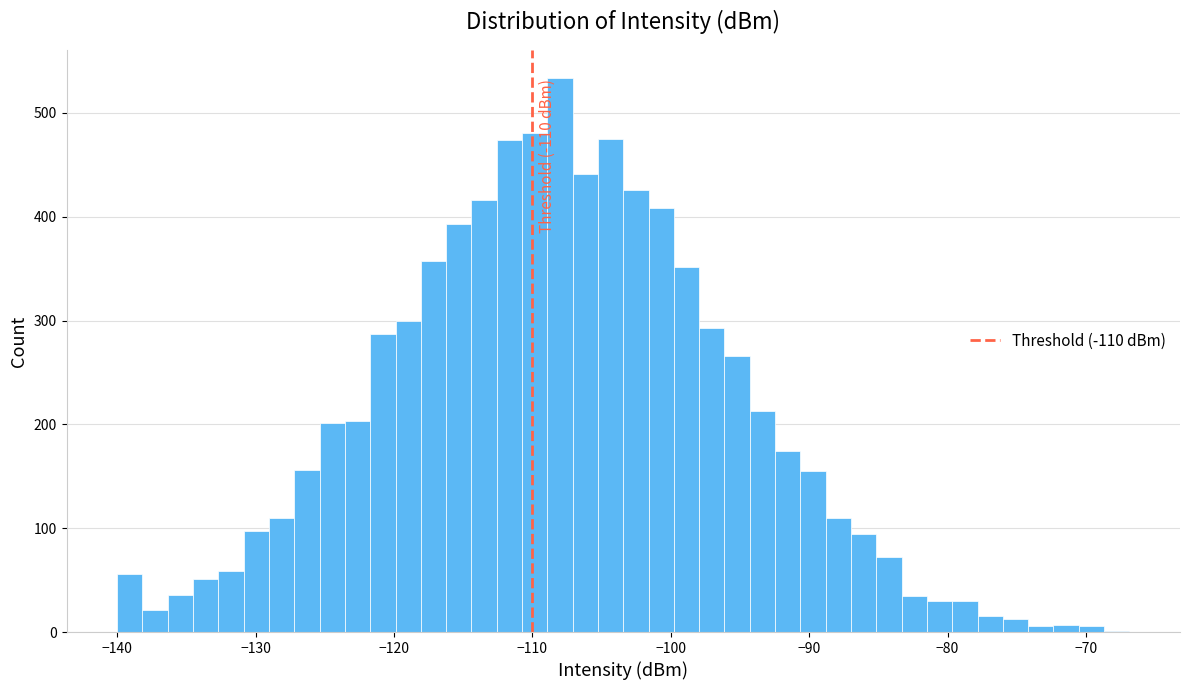

Around what value on the x-axis is the tallest bar? Give the approximate position of its centre, as read against the axis.

-108